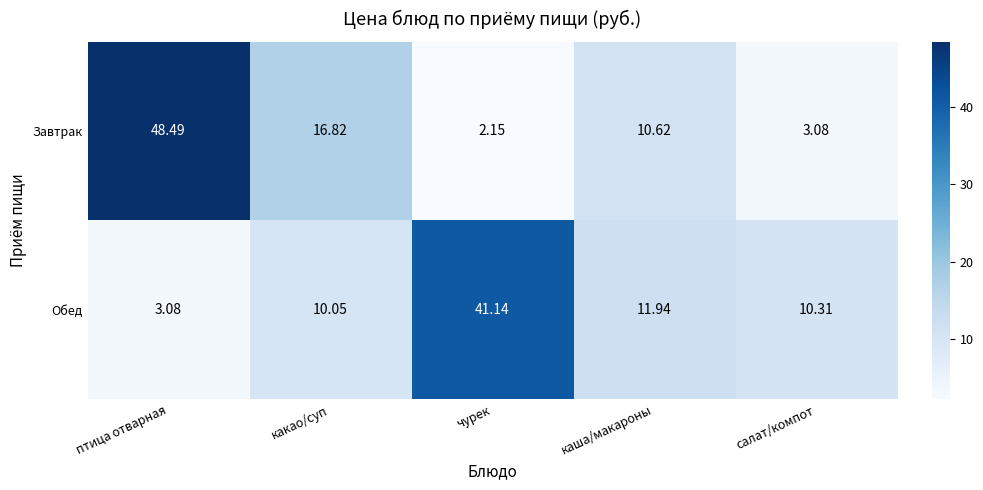

Which series has the widest spread of values?

Завтрак